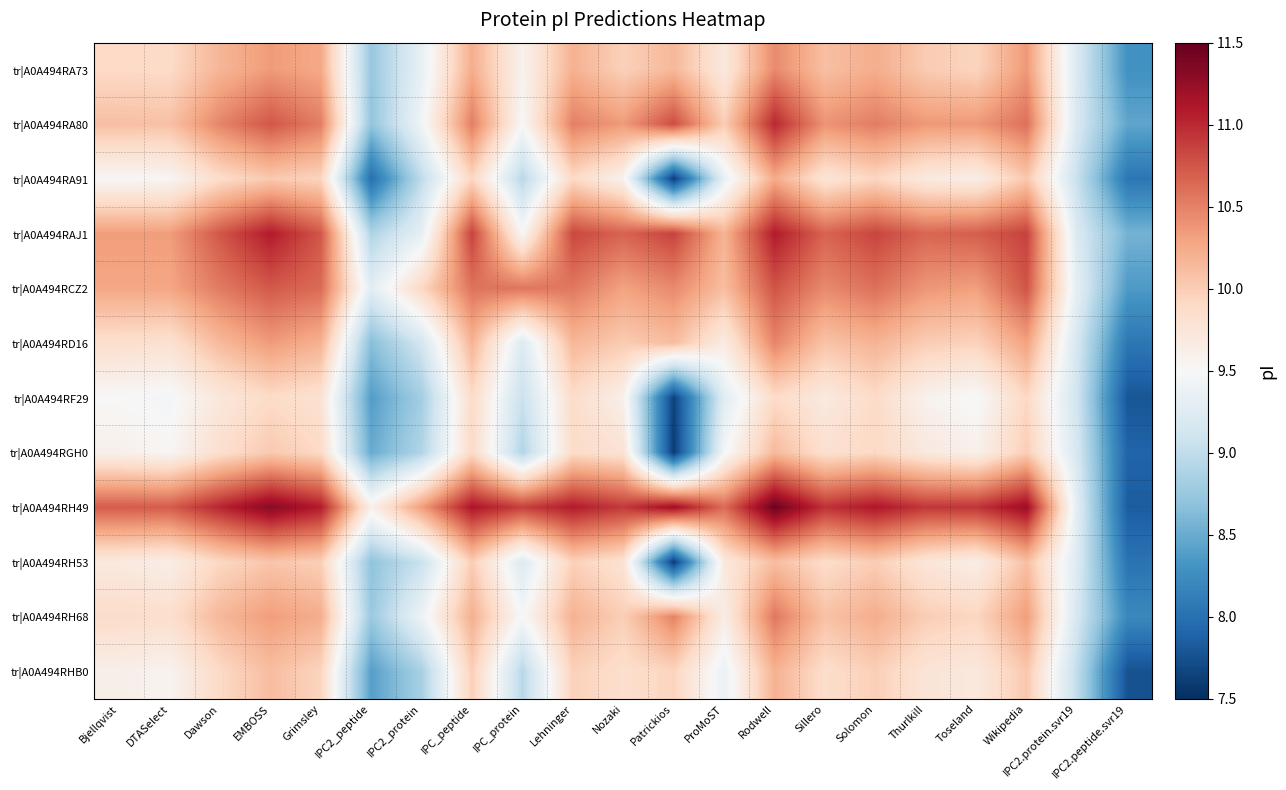

Reading right to left, transcribe all the data shown in this chart.

tr|A0A494RA73: IPC2.peptide.svr19=8.3	IPC2.protein.svr19=9.2	Wikipedia=10.4	Toseland=9.9	Thurlkill=10.0	Solomon=10.2	Sillero=10.1	Rodwell=10.5	ProMoST=9.7	Patrickios=10.2	Nozaki=10.0	Lehninger=10.2	IPC_protein=9.6	IPC_peptide=10.2	IPC2_protein=9.3	IPC2_peptide=8.7	Grimsley=10.3	EMBOSS=10.3	Dawson=10.2	DTASelect=9.9	Bjellqvist=9.9
tr|A0A494RA80: IPC2.peptide.svr19=8.5	IPC2.protein.svr19=9.2	Wikipedia=10.6	Toseland=10.4	Thurlkill=10.4	Solomon=10.5	Sillero=10.4	Rodwell=11.0	ProMoST=10.0	Patrickios=10.8	Nozaki=10.3	Lehninger=10.5	IPC_protein=9.5	IPC_peptide=10.5	IPC2_protein=9.4	IPC2_peptide=8.7	Grimsley=10.5	EMBOSS=10.7	Dawson=10.5	DTASelect=10.1	Bjellqvist=10.1
tr|A0A494RA91: IPC2.peptide.svr19=8.1	IPC2.protein.svr19=9.0	Wikipedia=10.0	Toseland=9.6	Thurlkill=9.7	Solomon=9.9	Sillero=9.8	Rodwell=10.2	ProMoST=9.3	Patrickios=7.6	Nozaki=9.6	Lehninger=9.9	IPC_protein=8.9	IPC_peptide=9.9	IPC2_protein=9.0	IPC2_peptide=8.0	Grimsley=9.9	EMBOSS=10.0	Dawson=9.9	DTASelect=9.5	Bjellqvist=9.5
tr|A0A494RAJ1: IPC2.peptide.svr19=8.6	IPC2.protein.svr19=9.2	Wikipedia=10.9	Toseland=10.7	Thurlkill=10.7	Solomon=10.8	Sillero=10.7	Rodwell=11.1	ProMoST=10.2	Patrickios=10.9	Nozaki=10.7	Lehninger=10.8	IPC_protein=9.5	IPC_peptide=10.9	IPC2_protein=9.3	IPC2_peptide=8.9	Grimsley=10.7	EMBOSS=11.1	Dawson=10.7	DTASelect=10.3	Bjellqvist=10.3
tr|A0A494RCZ2: IPC2.peptide.svr19=8.4	IPC2.protein.svr19=9.3	Wikipedia=10.8	Toseland=10.3	Thurlkill=10.4	Solomon=10.6	Sillero=10.5	Rodwell=10.8	ProMoST=10.1	Patrickios=10.5	Nozaki=10.3	Lehninger=10.6	IPC_protein=10.6	IPC_peptide=10.6	IPC2_protein=9.9	IPC2_peptide=9.3	Grimsley=10.6	EMBOSS=10.7	Dawson=10.5	DTASelect=10.3	Bjellqvist=10.3
tr|A0A494RD16: IPC2.peptide.svr19=8.1	IPC2.protein.svr19=9.2	Wikipedia=10.3	Toseland=10.0	Thurlkill=10.0	Solomon=10.2	Sillero=10.1	Rodwell=10.5	ProMoST=9.7	Patrickios=10.1	Nozaki=10.0	Lehninger=10.2	IPC_protein=9.2	IPC_peptide=10.2	IPC2_protein=9.1	IPC2_peptide=8.7	Grimsley=10.2	EMBOSS=10.3	Dawson=10.1	DTASelect=9.8	Bjellqvist=9.8
tr|A0A494RF29: IPC2.peptide.svr19=7.8	IPC2.protein.svr19=9.1	Wikipedia=9.9	Toseland=9.5	Thurlkill=9.6	Solomon=9.9	Sillero=9.7	Rodwell=9.9	ProMoST=9.3	Patrickios=7.6	Nozaki=9.6	Lehninger=9.9	IPC_protein=9.1	IPC_peptide=9.9	IPC2_protein=8.8	IPC2_peptide=8.4	Grimsley=9.8	EMBOSS=9.9	Dawson=9.7	DTASelect=9.5	Bjellqvist=9.5
tr|A0A494RGH0: IPC2.peptide.svr19=7.9	IPC2.protein.svr19=9.2	Wikipedia=10.0	Toseland=9.6	Thurlkill=9.7	Solomon=9.9	Sillero=9.8	Rodwell=10.1	ProMoST=9.5	Patrickios=7.6	Nozaki=9.8	Lehninger=9.9	IPC_protein=8.9	IPC_peptide=9.9	IPC2_protein=8.9	IPC2_peptide=8.5	Grimsley=9.9	EMBOSS=10.0	Dawson=9.8	DTASelect=9.5	Bjellqvist=9.6
tr|A0A494RH49: IPC2.peptide.svr19=7.8	IPC2.protein.svr19=9.3	Wikipedia=11.2	Toseland=10.9	Thurlkill=10.9	Solomon=11.1	Sillero=10.9	Rodwell=11.5	ProMoST=10.6	Patrickios=11.2	Nozaki=10.9	Lehninger=11.1	IPC_protein=10.9	IPC_peptide=11.1	IPC2_protein=10.3	IPC2_peptide=9.6	Grimsley=11.1	EMBOSS=11.3	Dawson=11.0	DTASelect=10.7	Bjellqvist=10.7
tr|A0A494RH53: IPC2.peptide.svr19=8.0	IPC2.protein.svr19=9.2	Wikipedia=10.1	Toseland=9.6	Thurlkill=9.8	Solomon=10.0	Sillero=9.9	Rodwell=10.1	ProMoST=9.7	Patrickios=7.6	Nozaki=9.8	Lehninger=10.0	IPC_protein=9.2	IPC_peptide=10.0	IPC2_protein=9.1	IPC2_peptide=8.7	Grimsley=10.0	EMBOSS=10.1	Dawson=9.9	DTASelect=9.6	Bjellqvist=9.7
tr|A0A494RH68: IPC2.peptide.svr19=8.2	IPC2.protein.svr19=9.2	Wikipedia=10.3	Toseland=9.9	Thurlkill=10.0	Solomon=10.2	Sillero=10.1	Rodwell=10.6	ProMoST=9.6	Patrickios=10.5	Nozaki=10.0	Lehninger=10.2	IPC_protein=9.5	IPC_peptide=10.2	IPC2_protein=9.4	IPC2_peptide=8.8	Grimsley=10.2	EMBOSS=10.3	Dawson=10.2	DTASelect=9.8	Bjellqvist=9.9
tr|A0A494RHB0: IPC2.peptide.svr19=7.8	IPC2.protein.svr19=9.0	Wikipedia=10.0	Toseland=9.7	Thurlkill=9.8	Solomon=10.0	Sillero=9.9	Rodwell=10.2	ProMoST=9.4	Patrickios=9.9	Nozaki=9.8	Lehninger=10.0	IPC_protein=8.9	IPC_peptide=10.0	IPC2_protein=8.8	IPC2_peptide=8.4	Grimsley=9.9	EMBOSS=10.1	Dawson=9.9	DTASelect=9.6	Bjellqvist=9.6